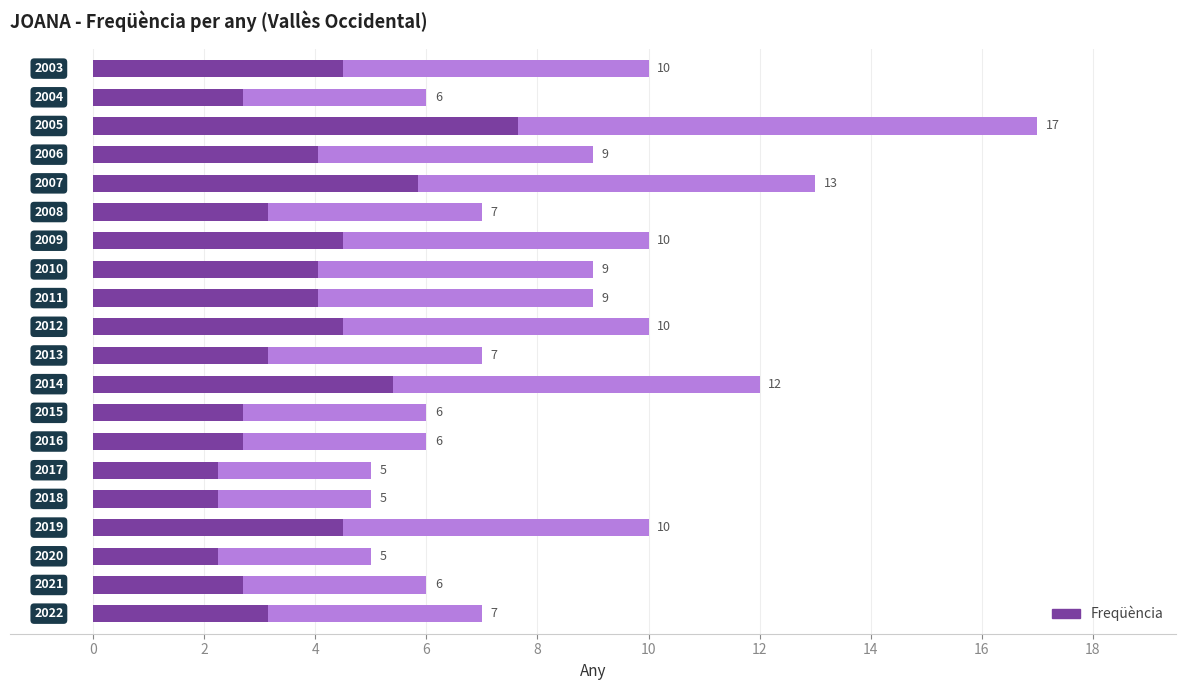

What is the ratio of the value at 0 to the value at 12?

1.0